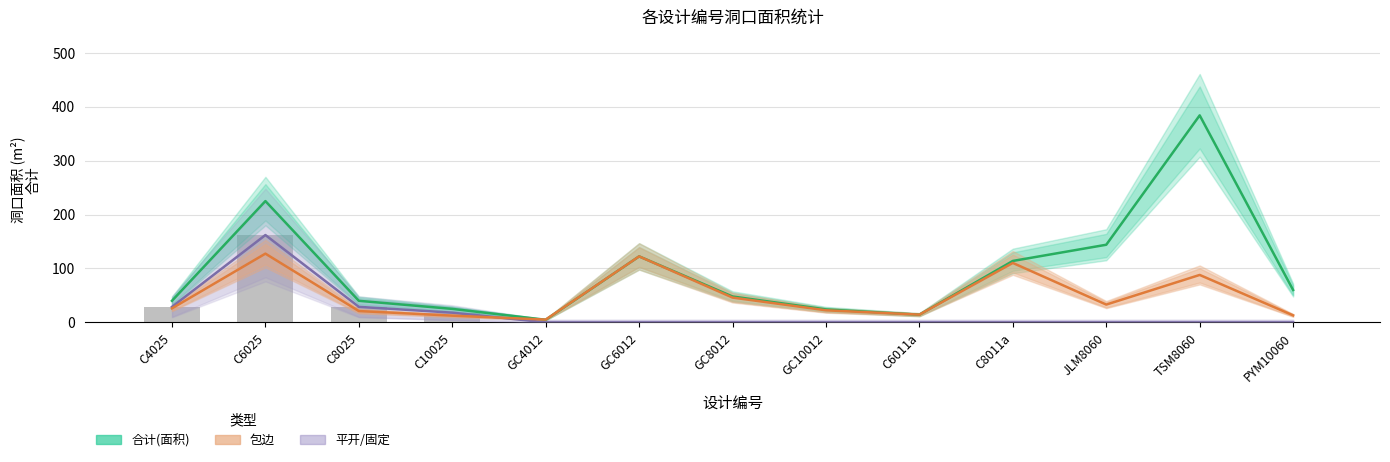

List the labels in order of 平开/固定 value, largest first.

C6025, C4025, C8025, C10025, GC4012, GC6012, GC8012, GC10012, C6011a, C8011a, JLM8060, TSM8060, PYM10060